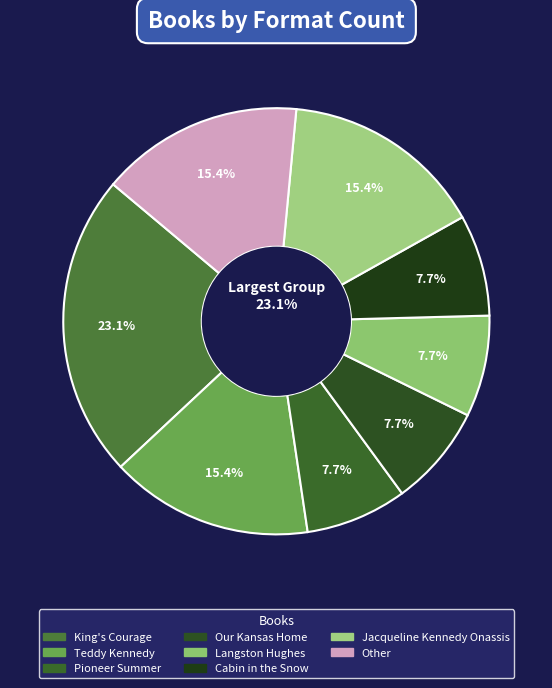

Is the sum of Pioneer Summer and Other greater than half?

No